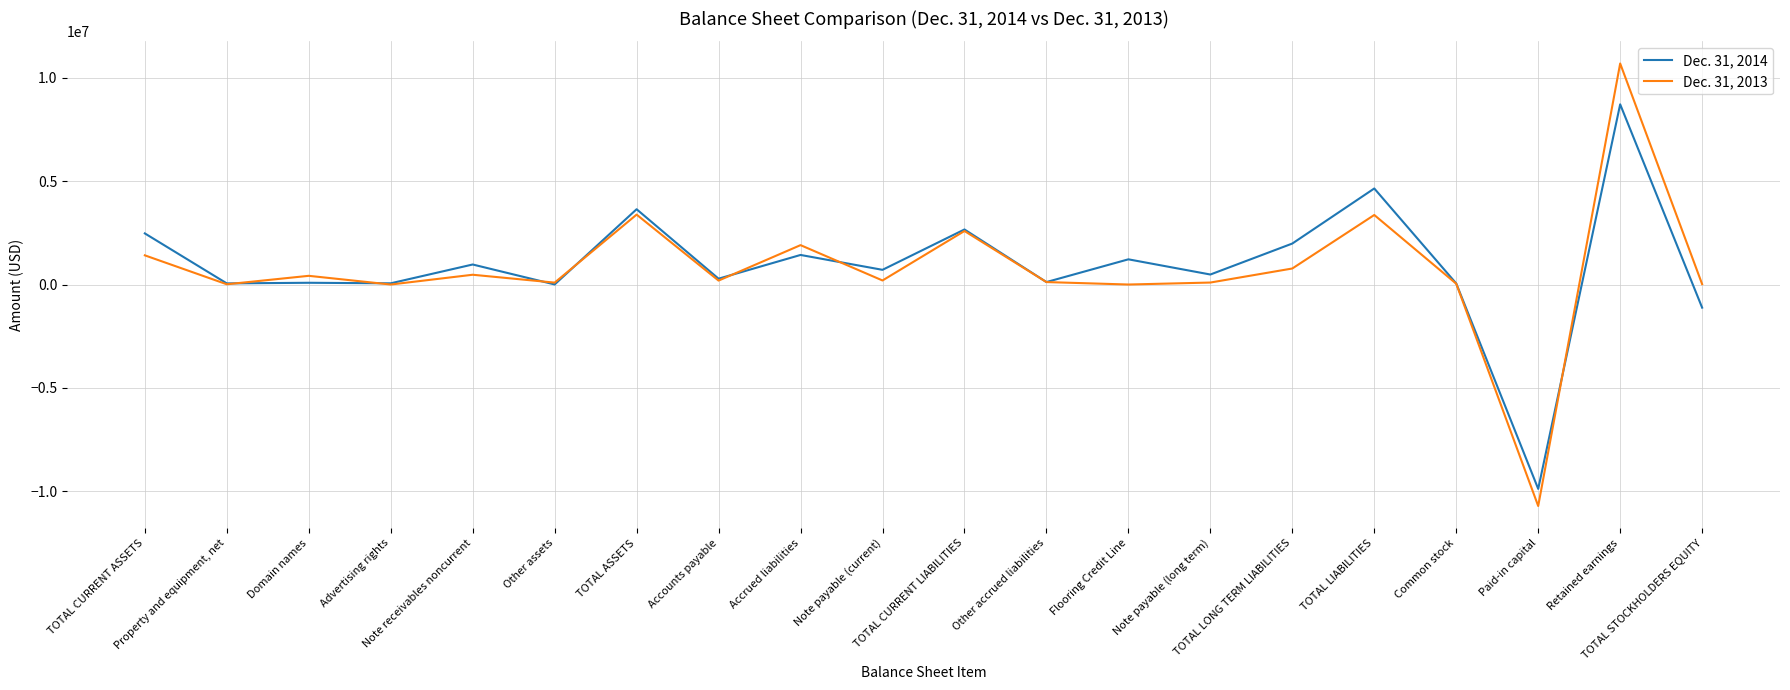

What is the lowest value of the Dec. 31, 2013 series?

-10717336